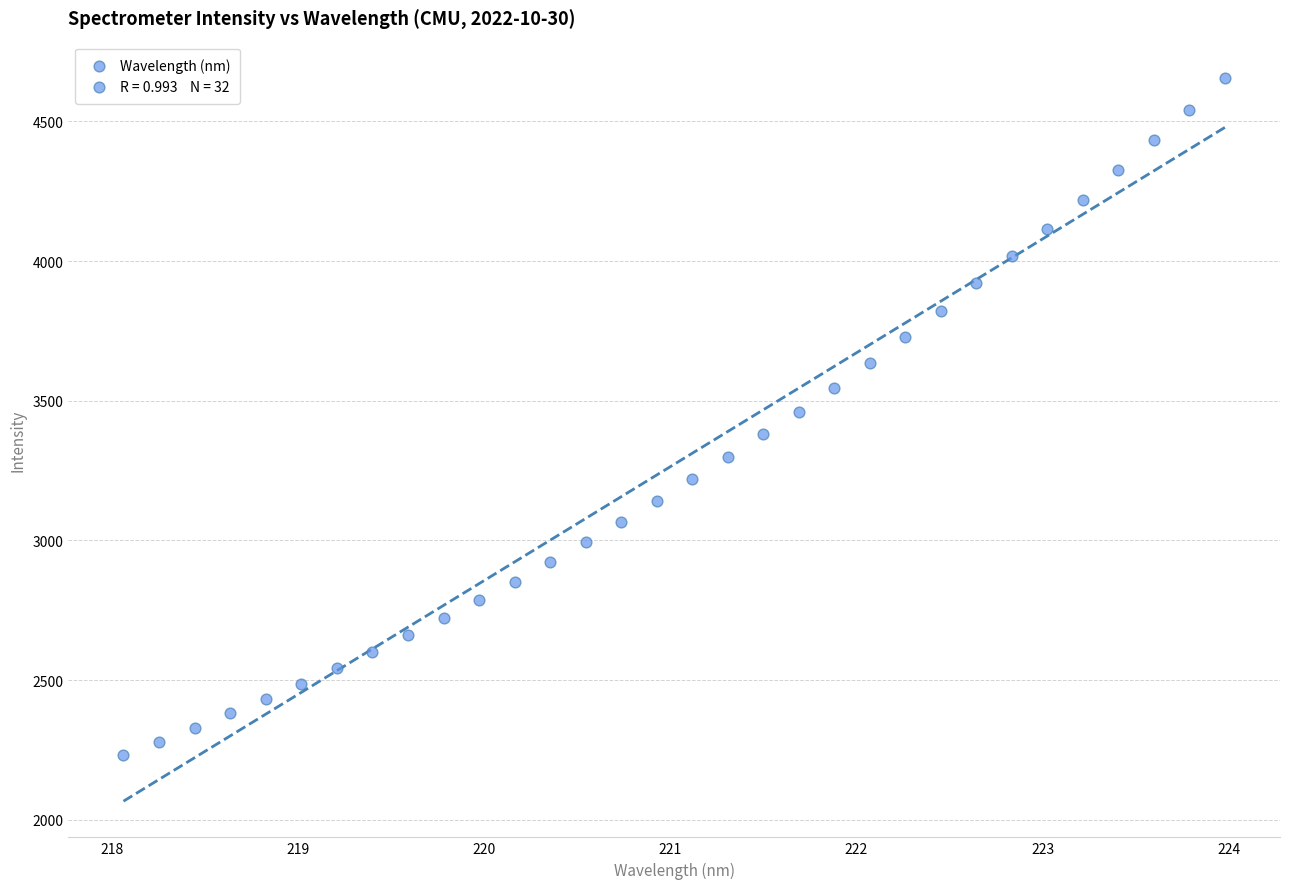

What is the range of Y values (max minus min)?

2426.0